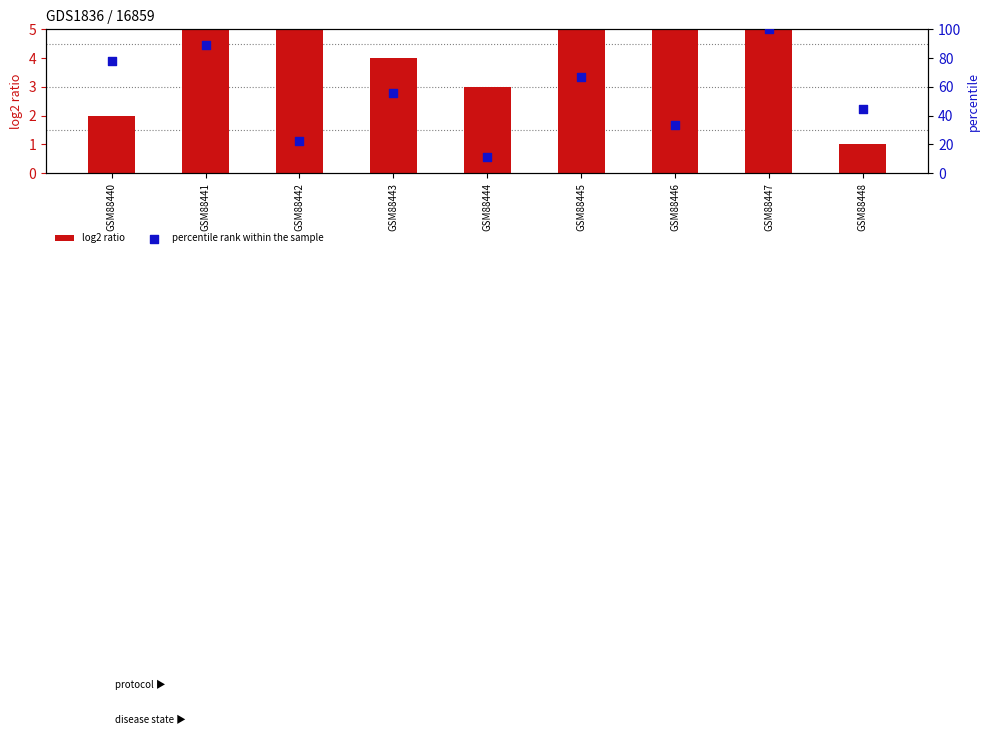

Is the value of percentile rank within the sample at GSM88448 greater than the value of log2 ratio at GSM88448?

Yes